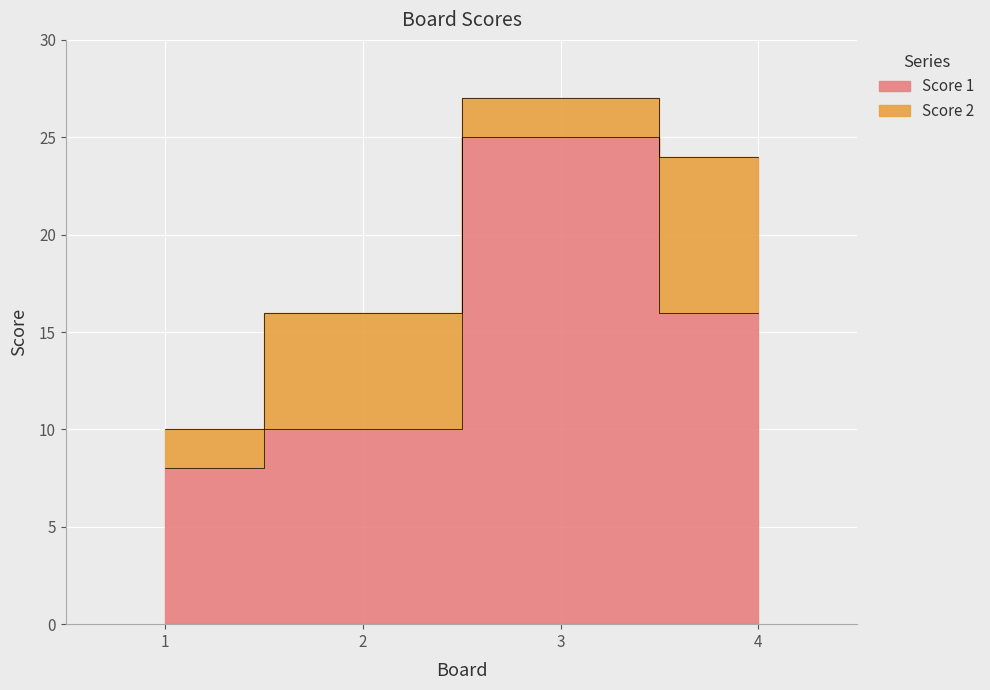

What is the value of the 1st point from the left?

8